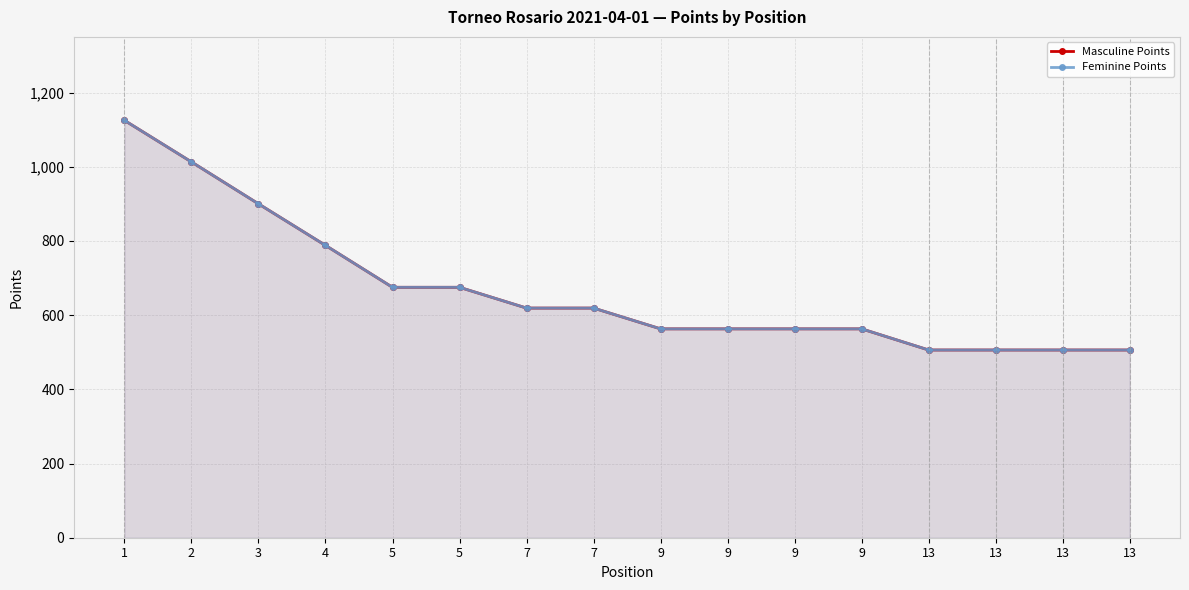

The Masculine Points series shows 335 at 4. True or false?

False